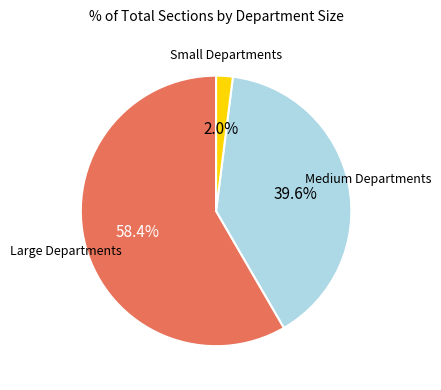

Is there any slice that represents more than half of the pie?

Yes